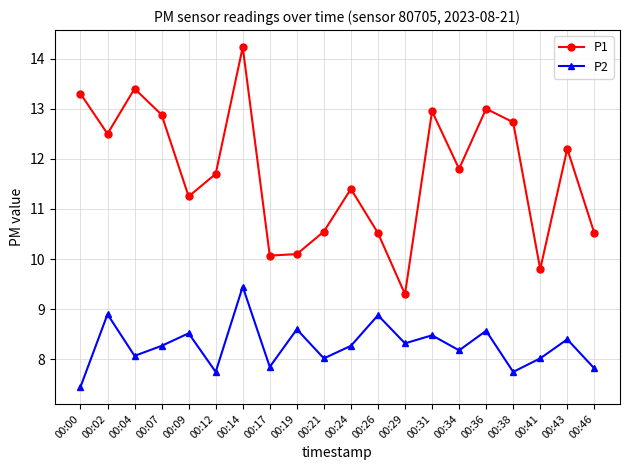

What value does the P1 series have at 00:29?

9.3